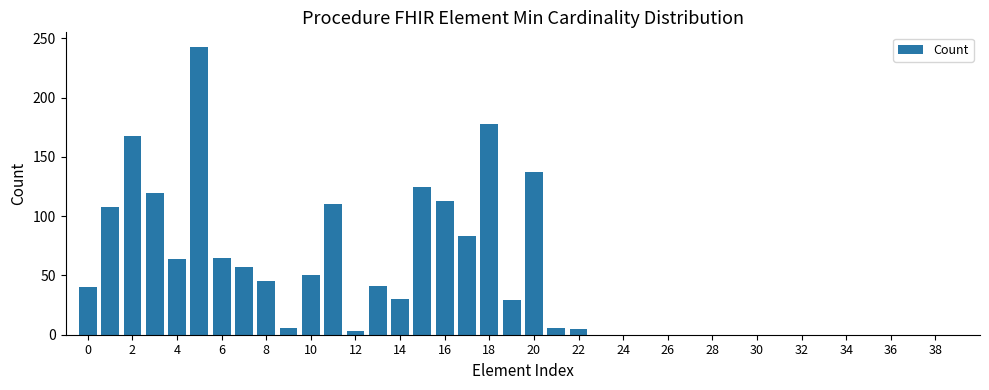

What is the greatest value displayed?

243